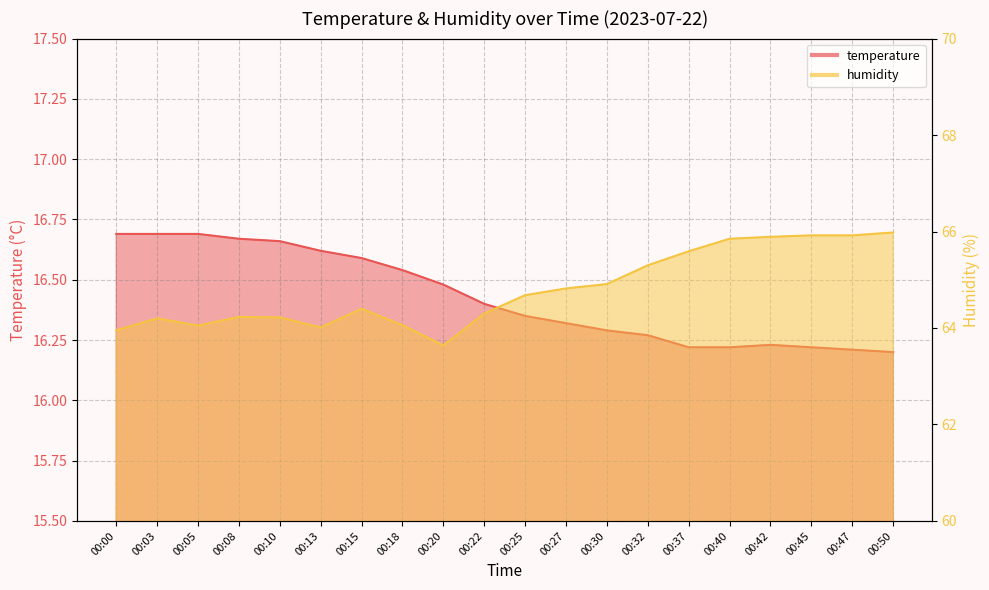

What is the difference between the temperature values at 00:40 and 00:20?

0.3